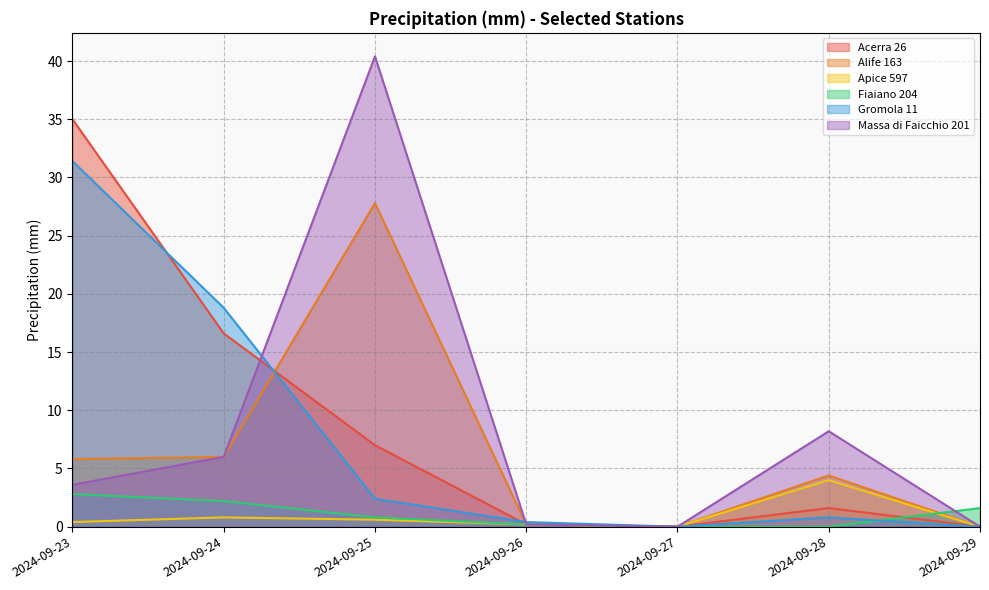

What are all the series names shown in the legend?

Acerra 26, Alife 163, Apice 597, Fiaiano 204, Gromola 11, Massa di Faicchio 201